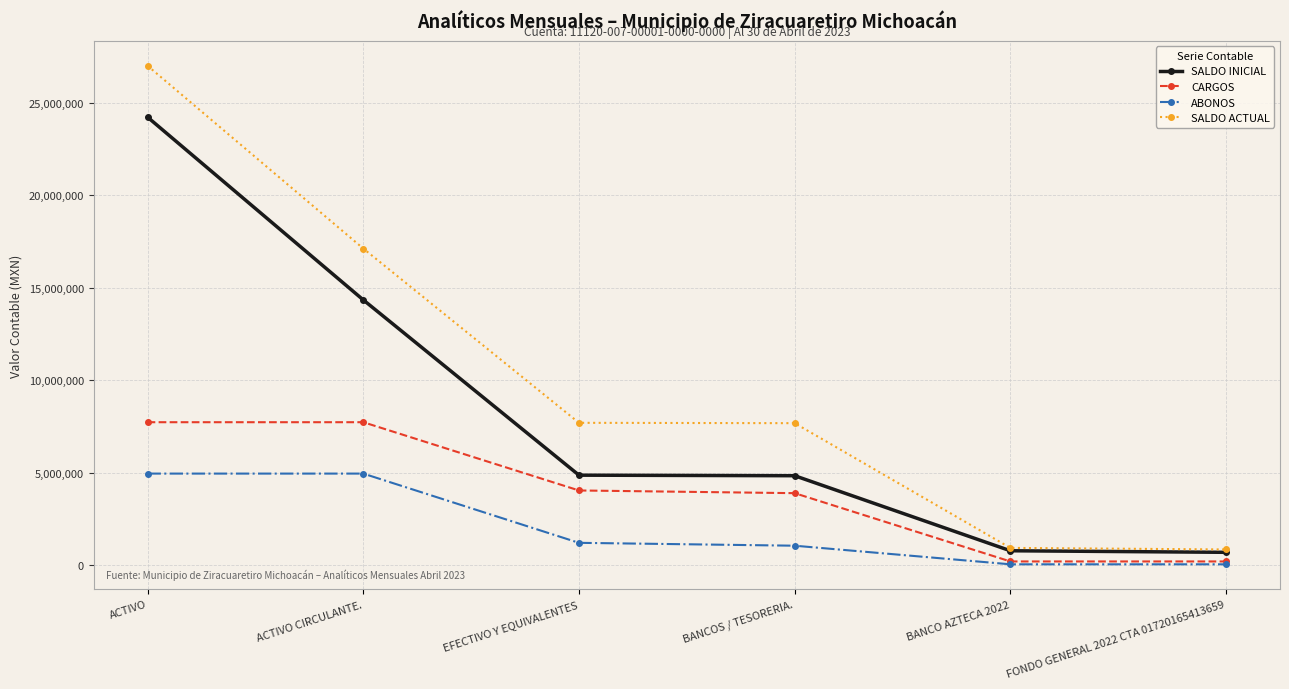

True or false: SALDO ACTUAL has a value of 36697364.6 at ACTIVO.

False